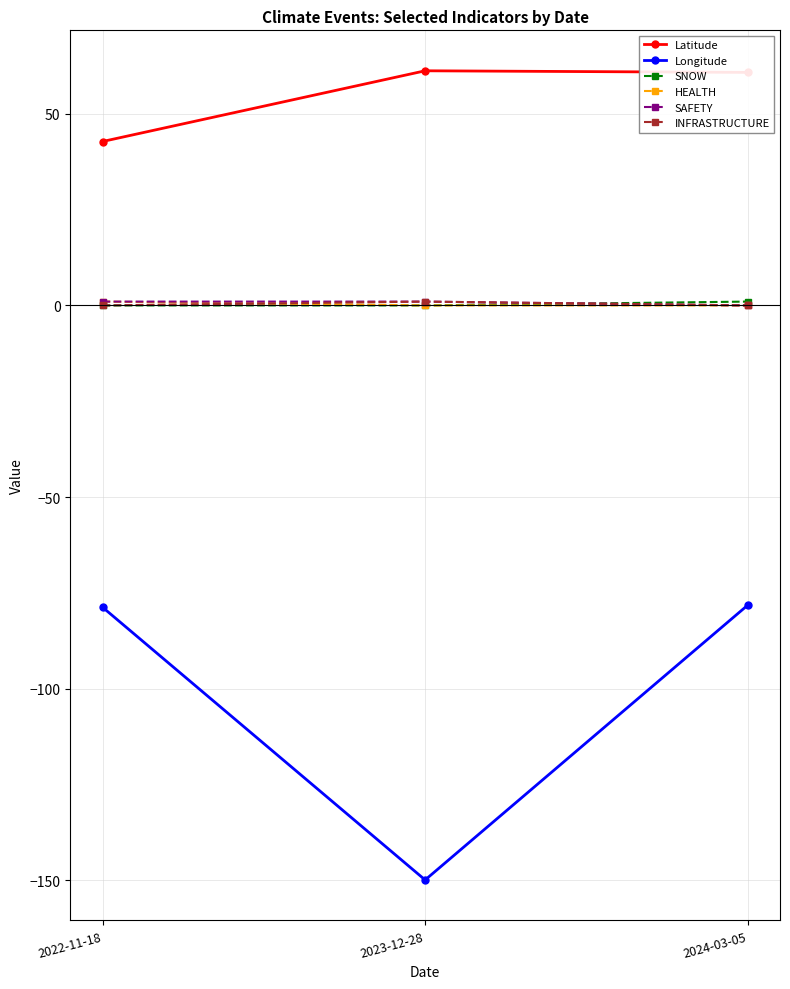

What is the label of the 2nd point from the left?

2023-12-28